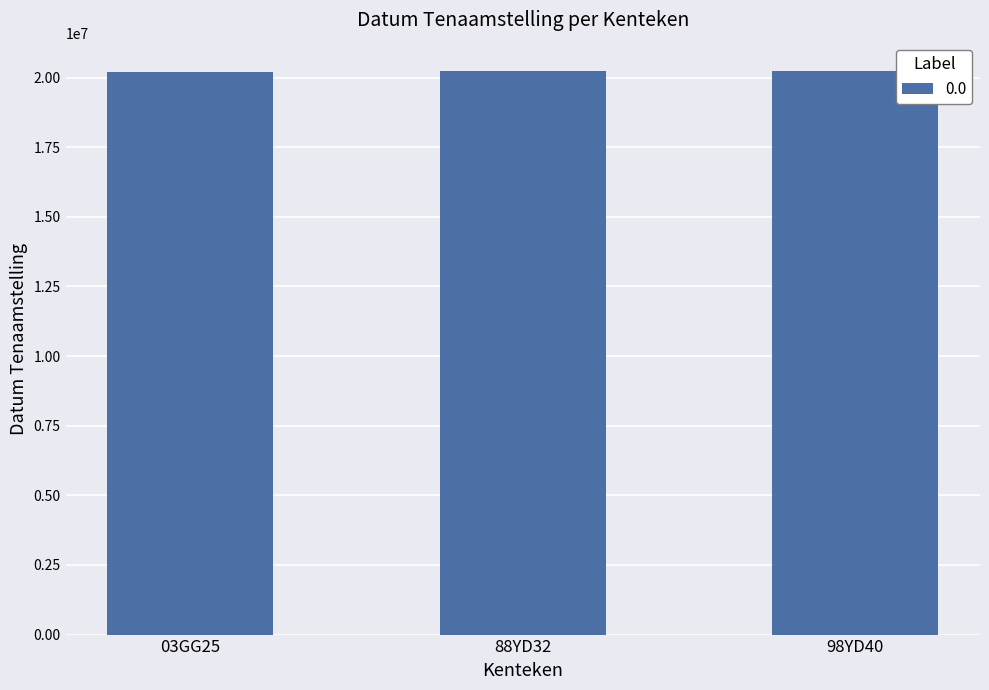

Are the bars horizontal?

No